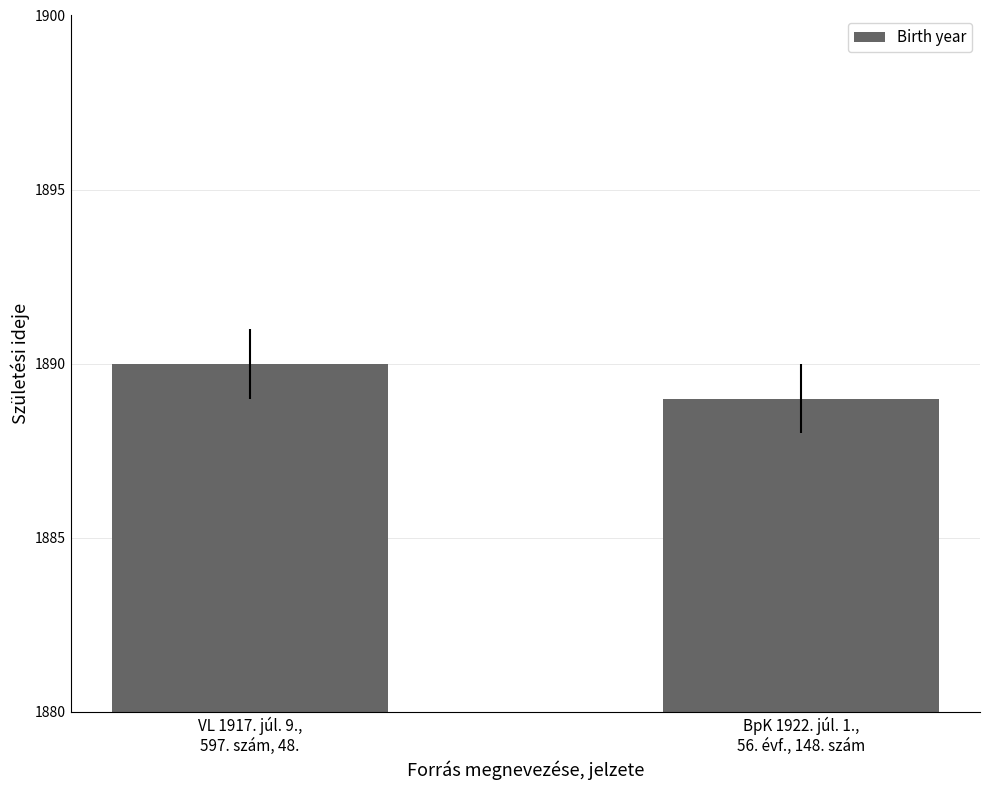

At which category does the chart reach its minimum across all series?

BpK 1922. júl. 1.,
56. évf., 148. szám